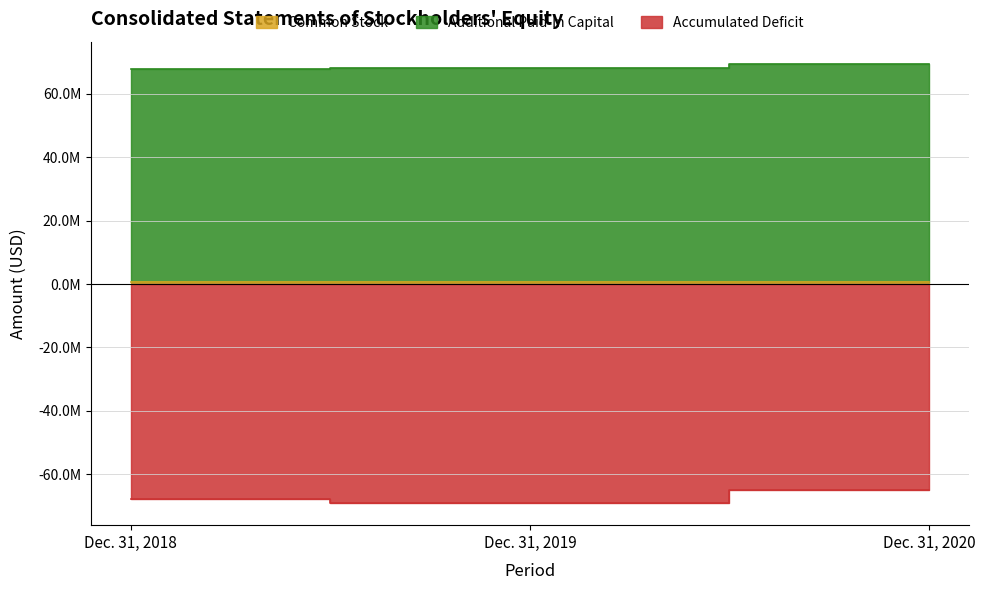

Count the Accumulated Deficit values in the range -69195000 to -64881000.

3